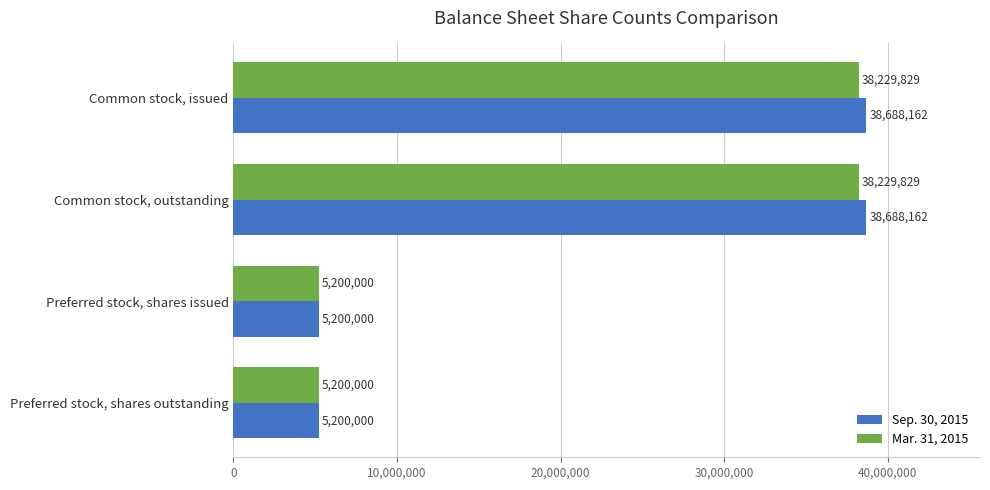

The Mar. 31, 2015 series shows 5200000 at Preferred stock, shares outstanding. True or false?

True